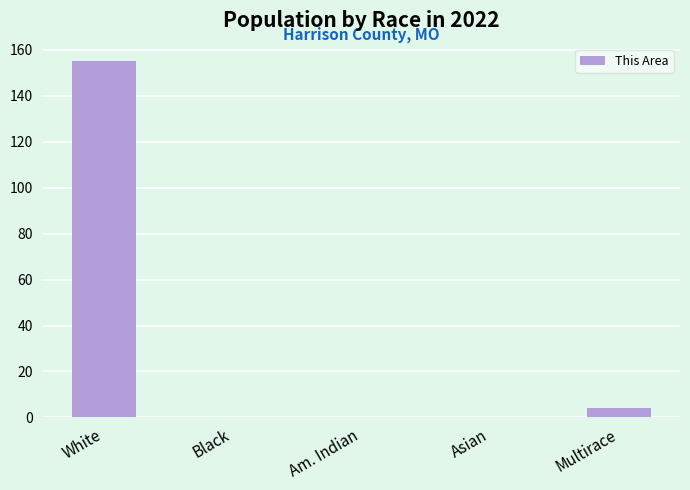

Which label corresponds to the largest value in the chart?

White